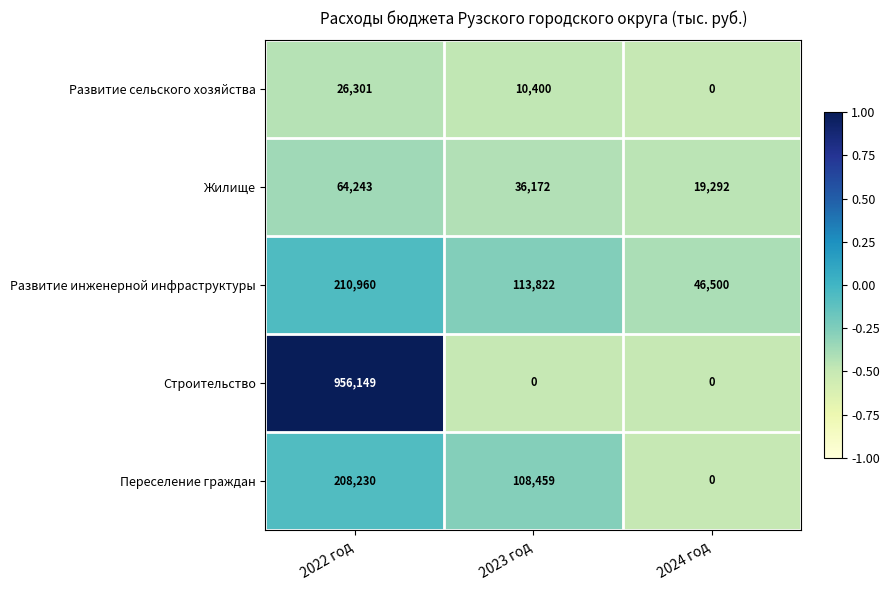

How many Развитие сельского хозяйства values are between 0 and 26301?

3